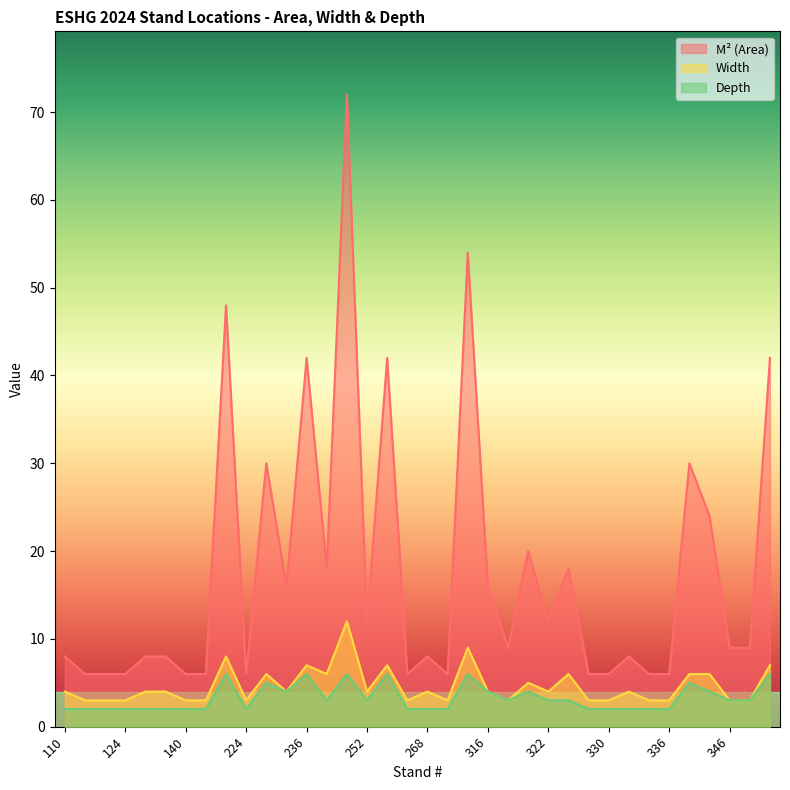

What is the average value of the Width series?

5